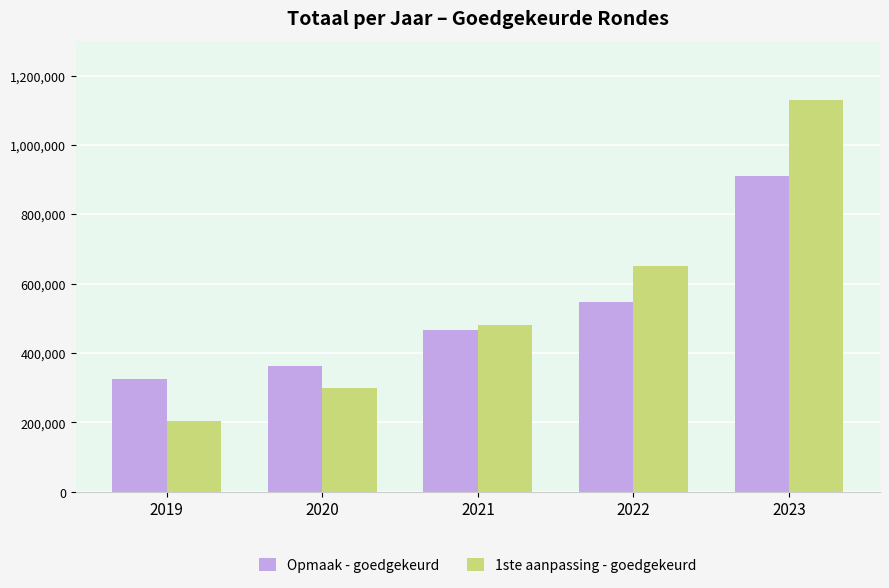

What are all the series names shown in the legend?

Opmaak - goedgekeurd, 1ste aanpassing - goedgekeurd